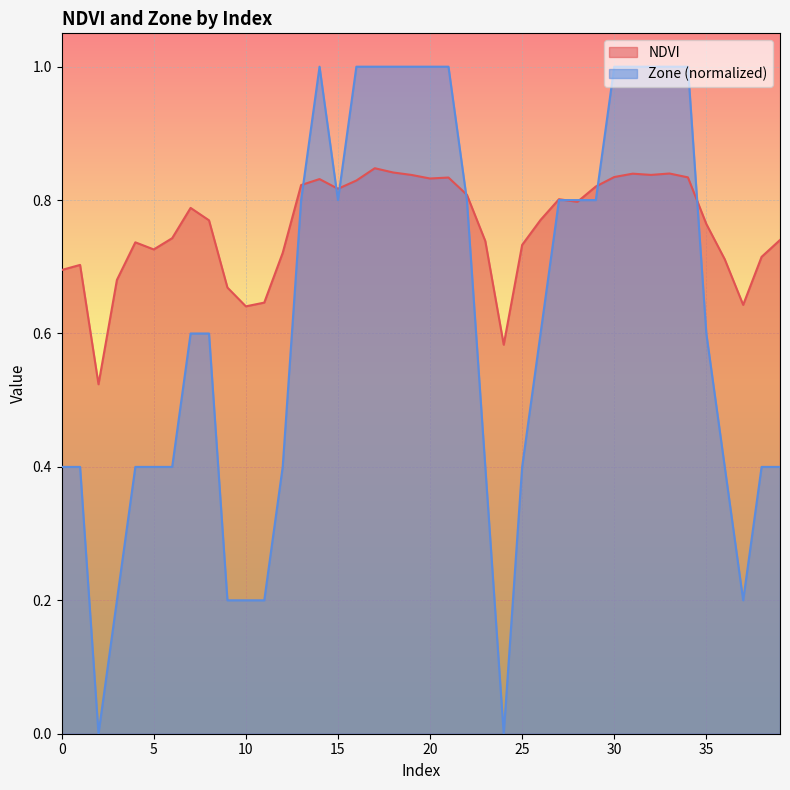

How many interior local peaks does the NDVI series have?

9